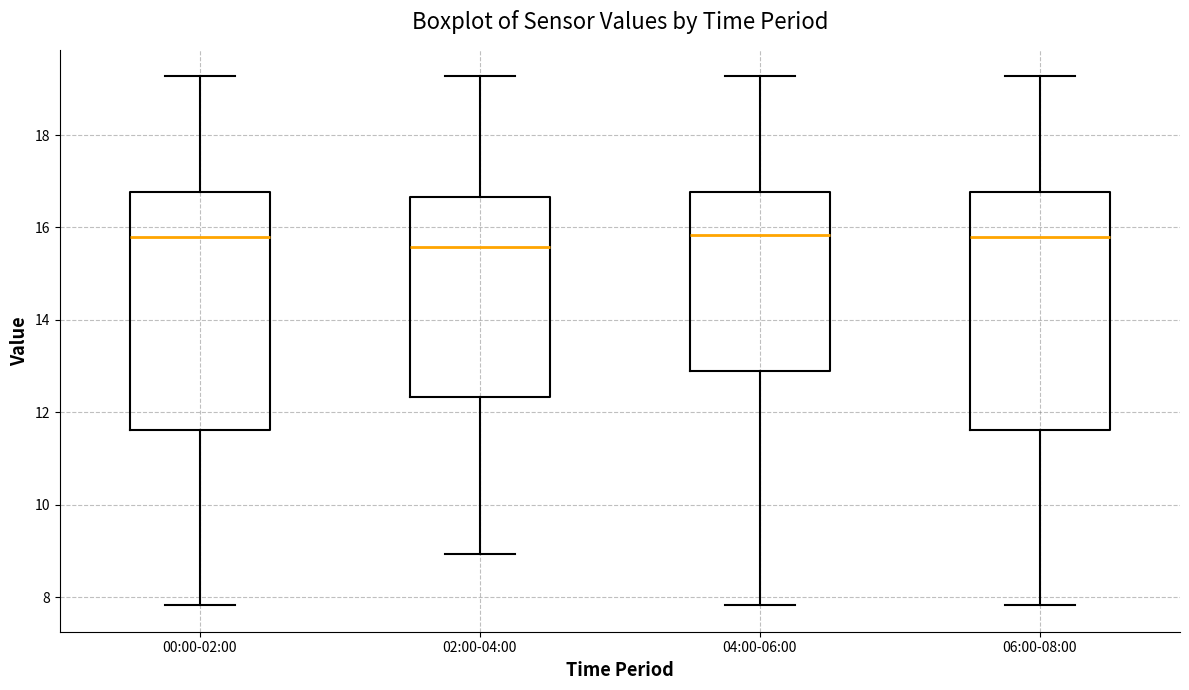

Where does the lower whisker of the box for 00:00-02:00 end on the y-axis? The values are not printed on the chart, so give them approximately, as read against the axis.

7.8